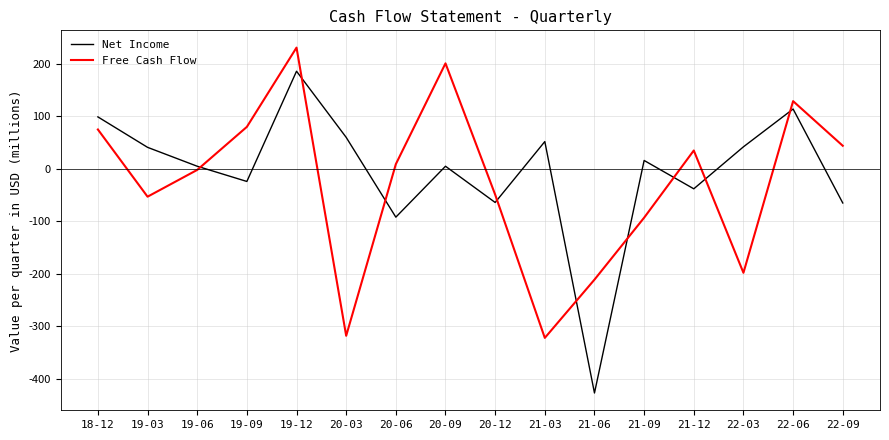

At which category is the sum across all series the highest?

19-12